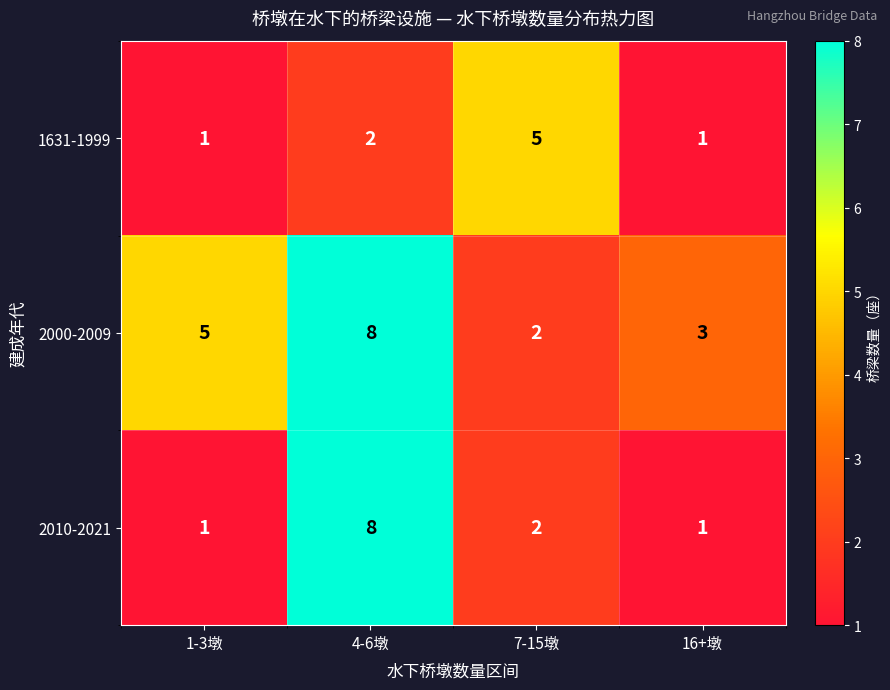

Which category has the highest value in the 2000-2009 series?

4-6墩